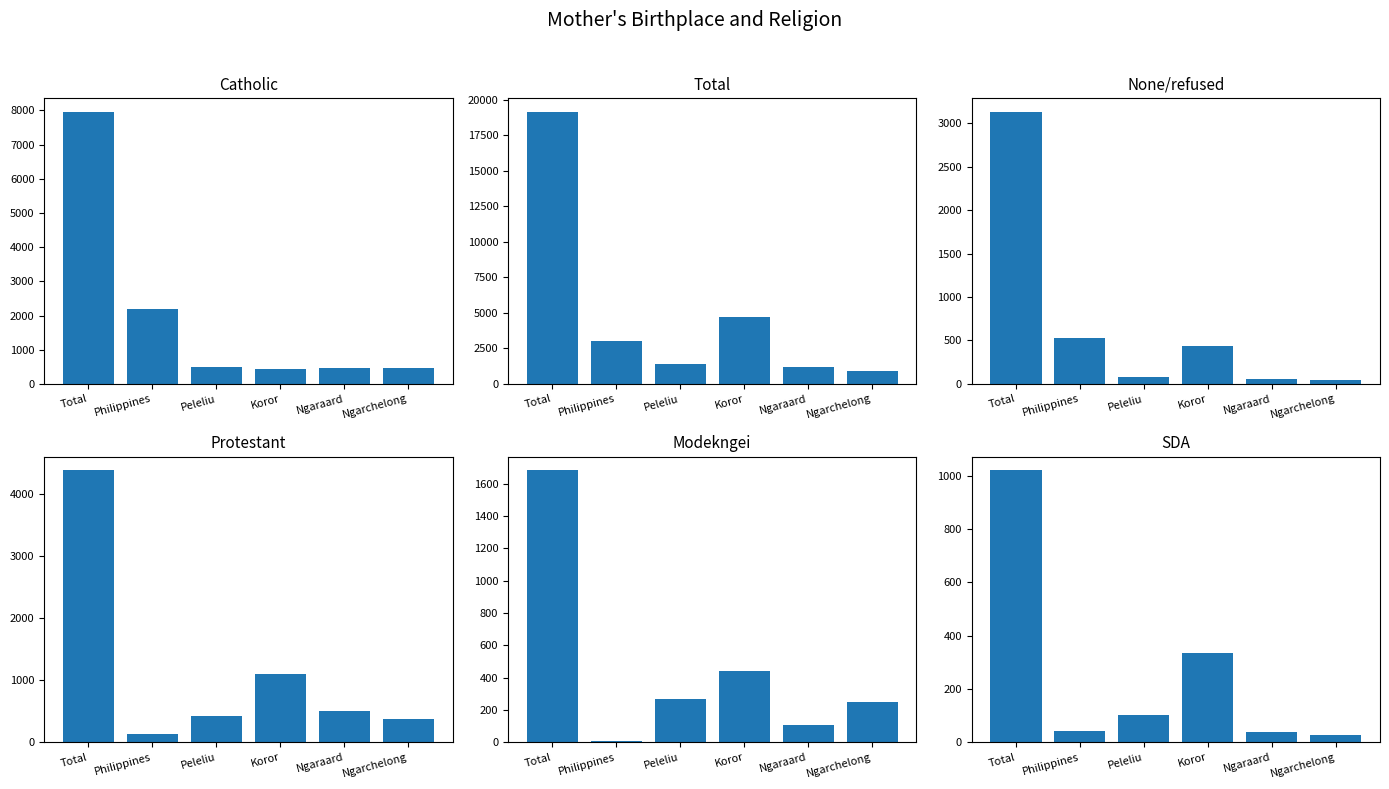

Which series has the largest total across all categories?

Total